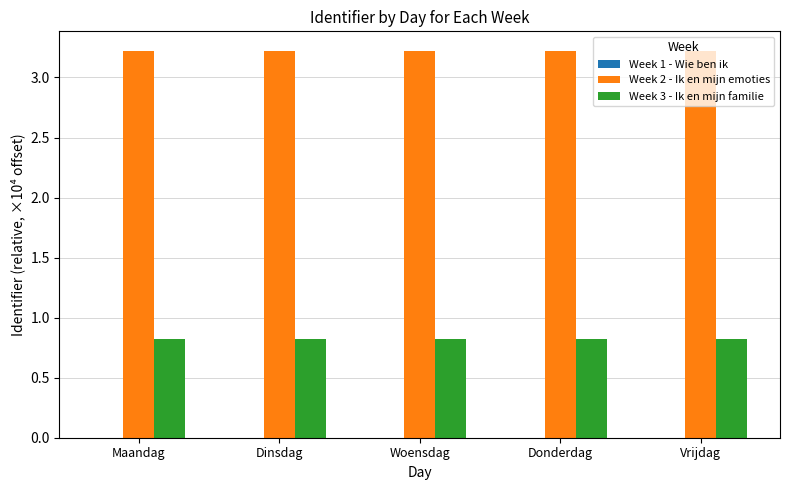

What is the sum of all Week 2 - Ik en mijn emoties values?

16.1